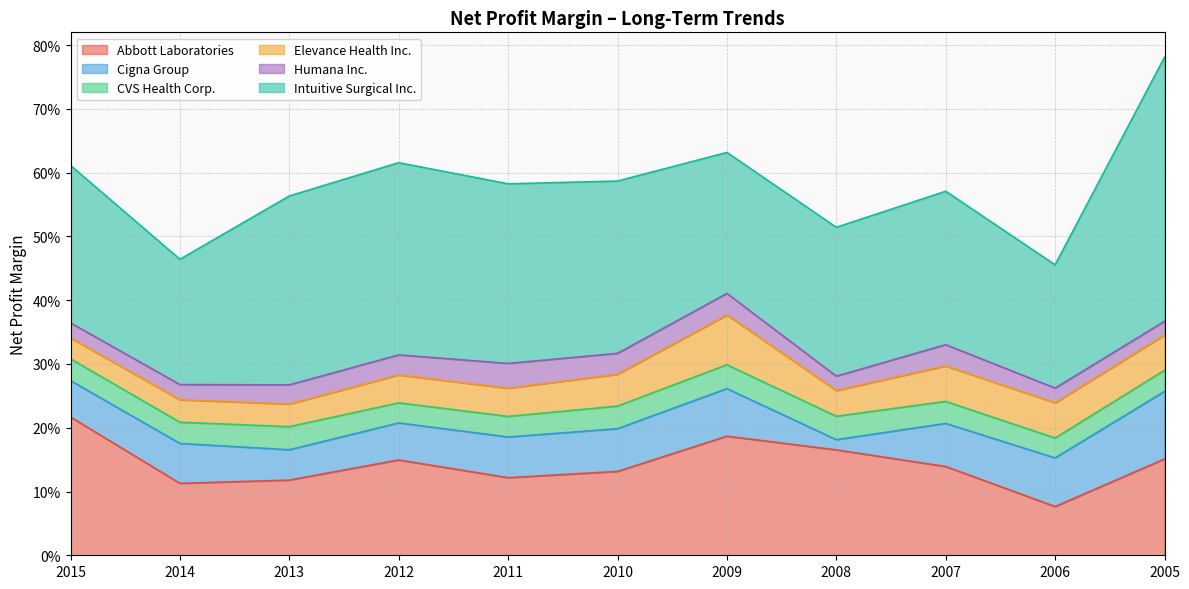

What is the maximum value shown in the chart?

0.4